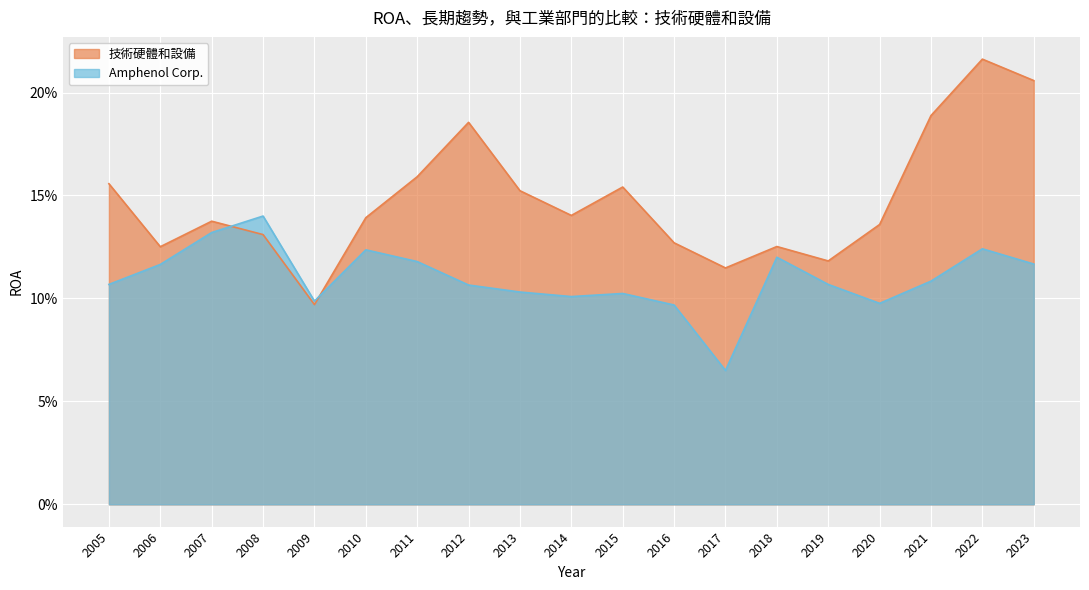

At which label is 技術硬體和設備 closest to 0?

2009